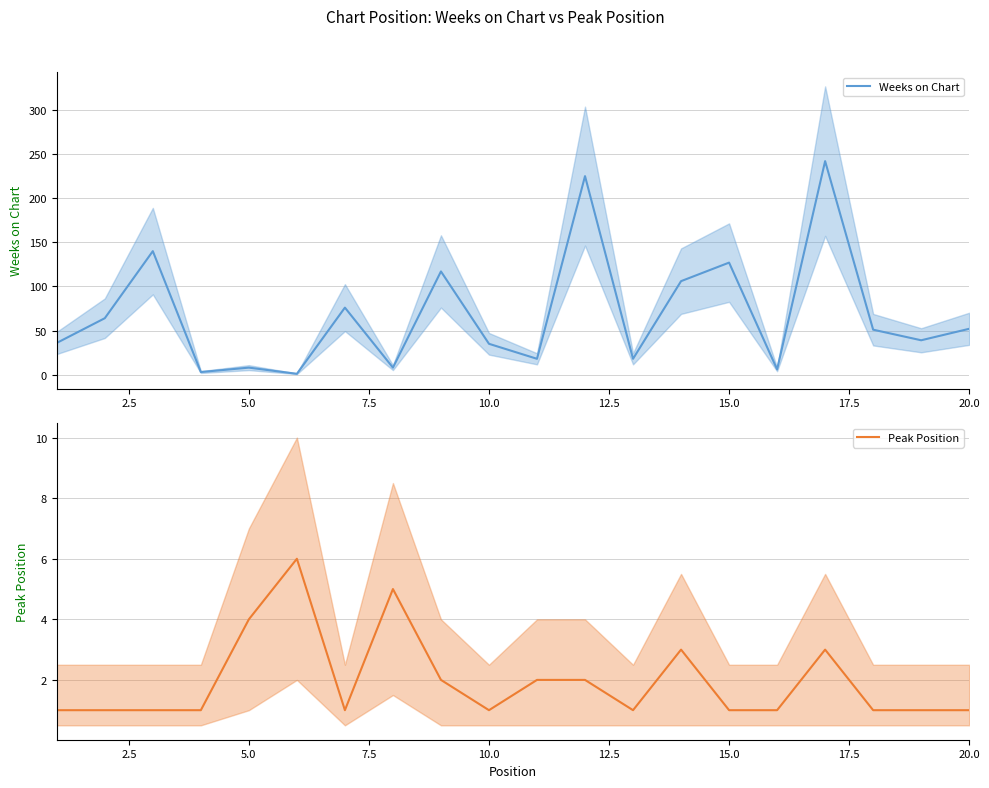

What is the difference between the maximum and second lowest values in the Peak Position series?

5